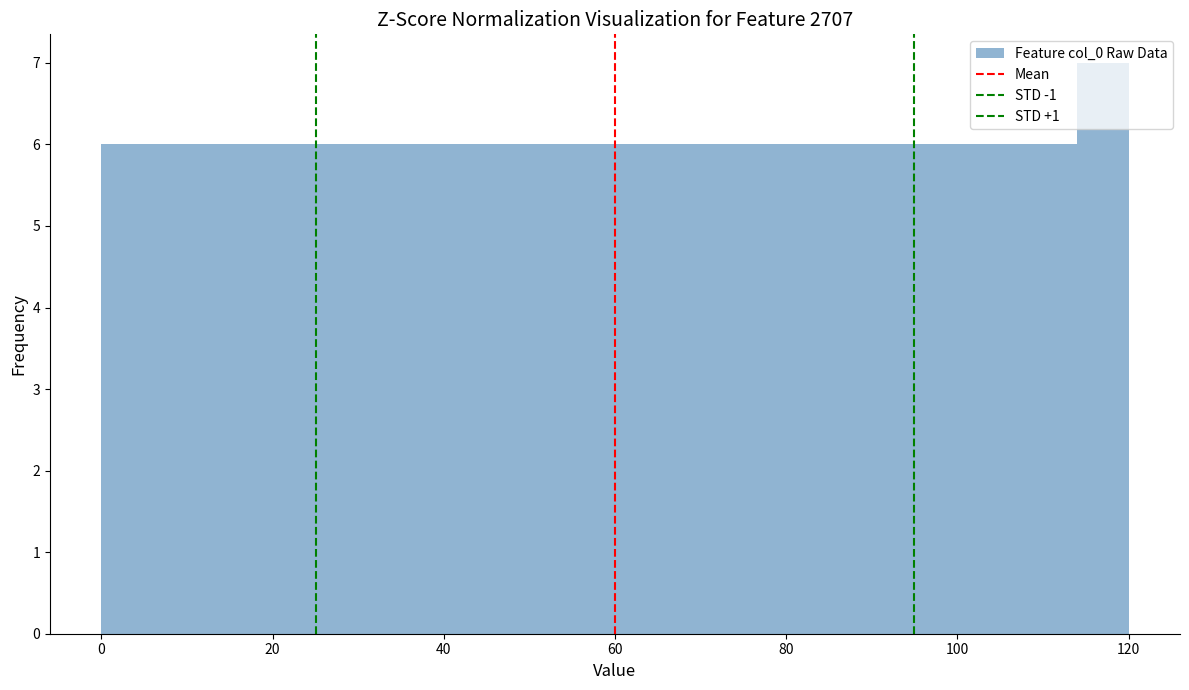

Around what value on the x-axis is the tallest bar? Give the approximate position of its centre, as read against the axis.

118